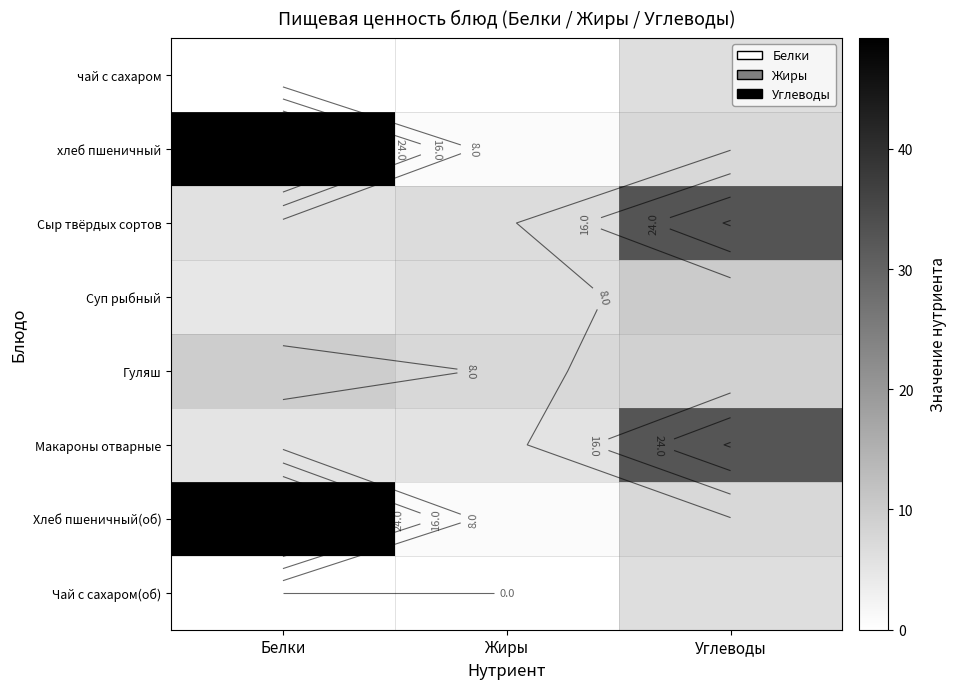

Which series has the largest range (max minus min)?

хлеб пшеничный